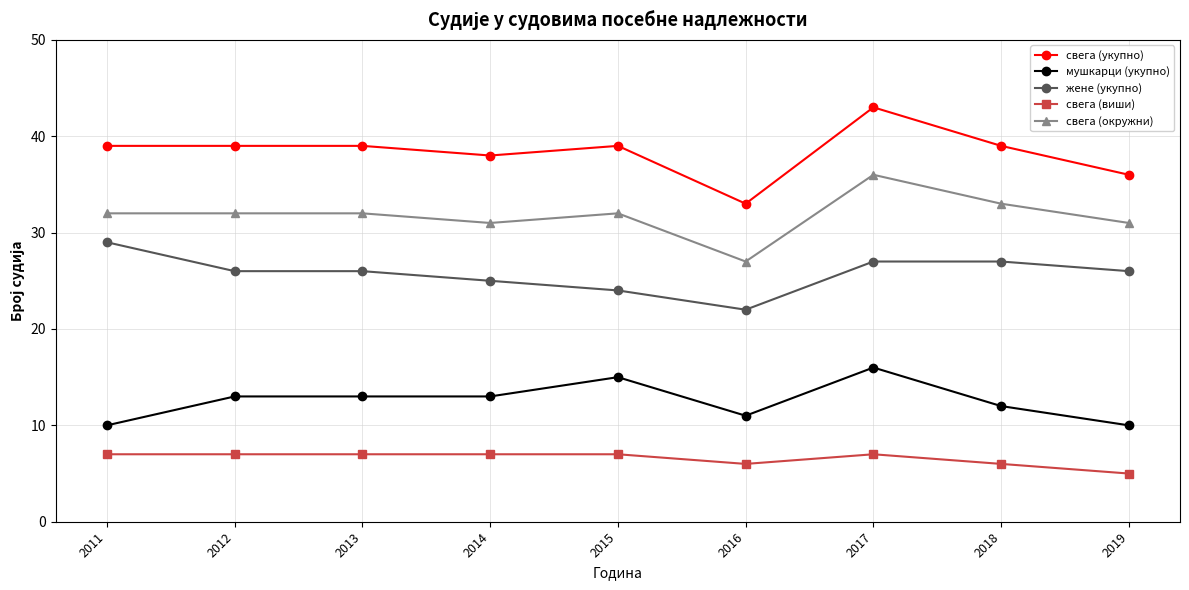

True or false: свега (укупно) and свега (окружни) intersect in this chart.

False